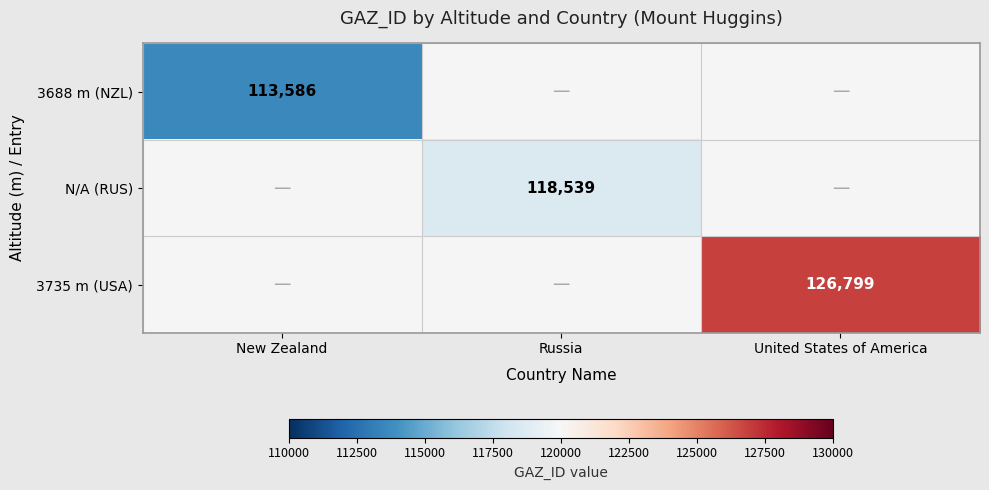

The 3688 m (NZL) series shows 157750 at New Zealand. True or false?

False